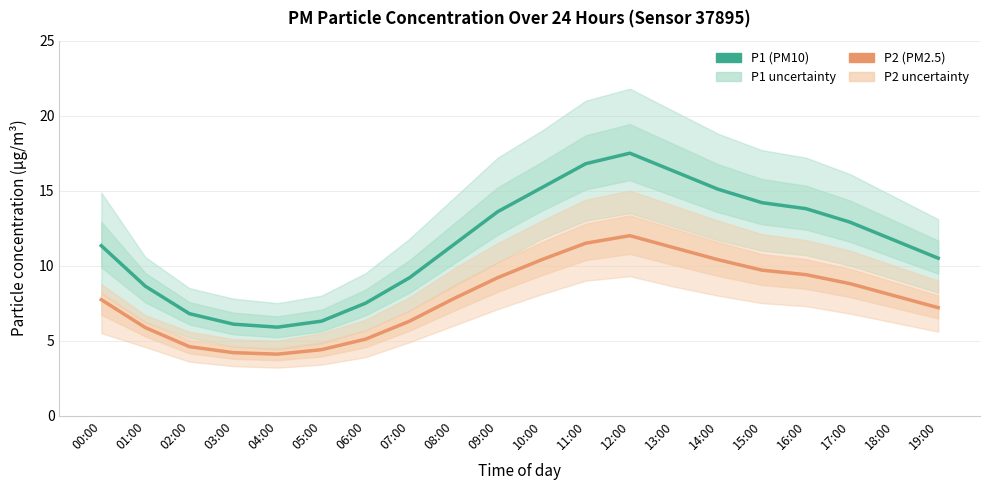

How many categories are shown in the chart?

20